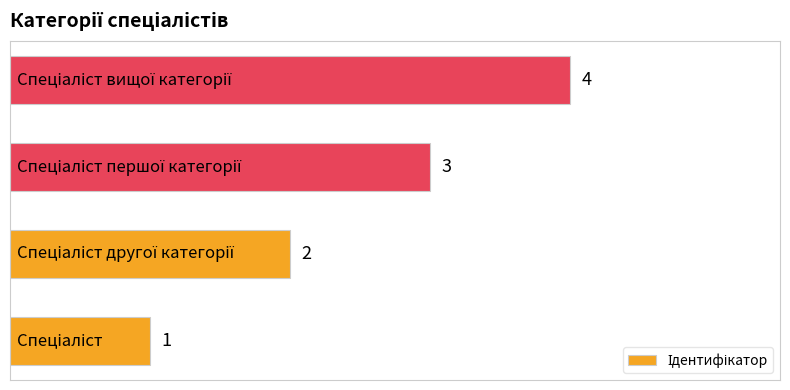

How many bars are there in total?

4